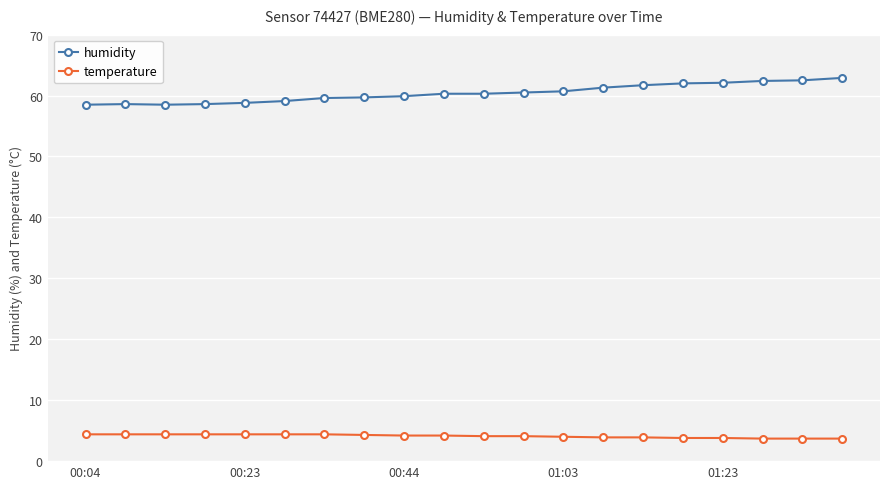

What is the average value of the humidity series?

60.4